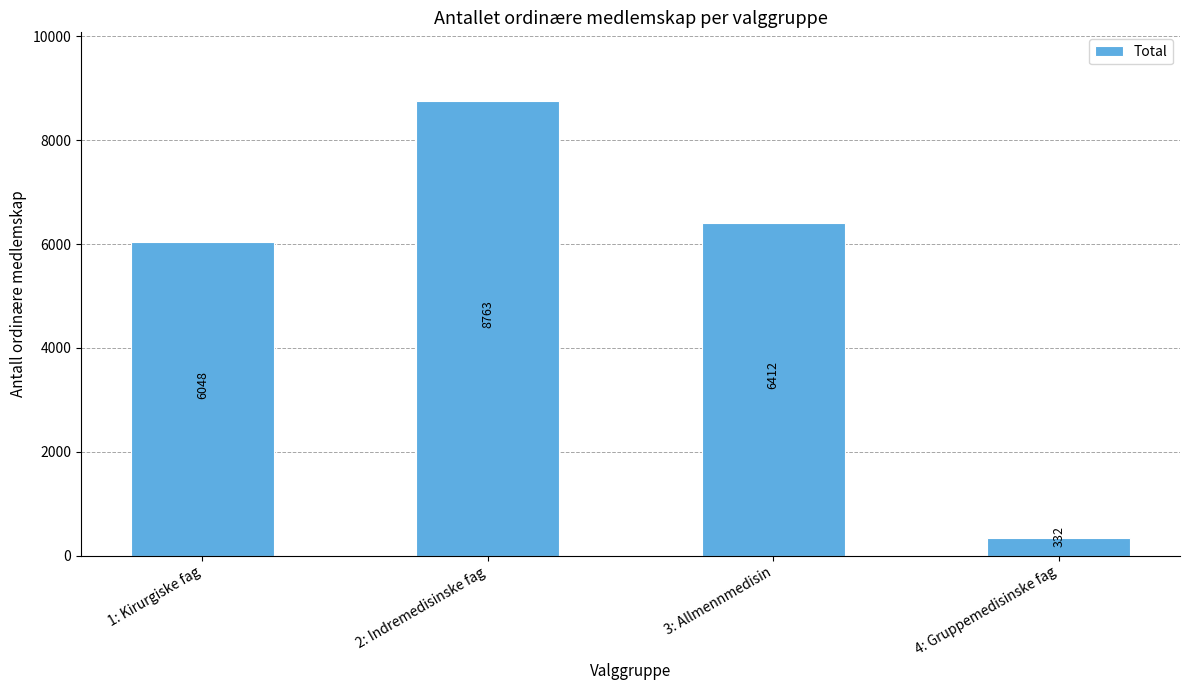

Approximately how many times larger is the value at 4: Gruppemedisinske fag compared to 1: Kirurgiske fag?

0.1